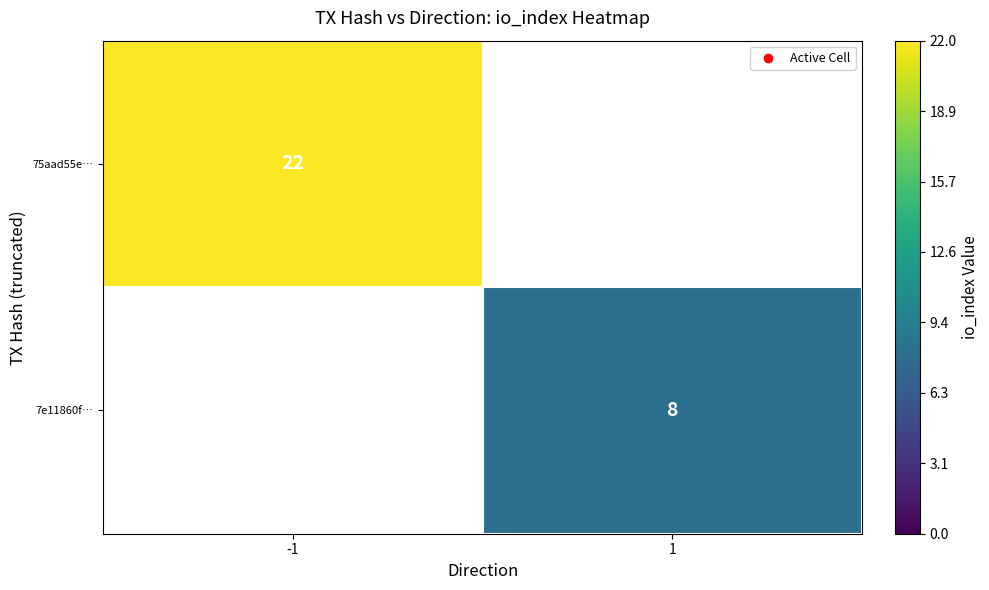

True or false: 75aad55e… has a value of 9 at -1.

False